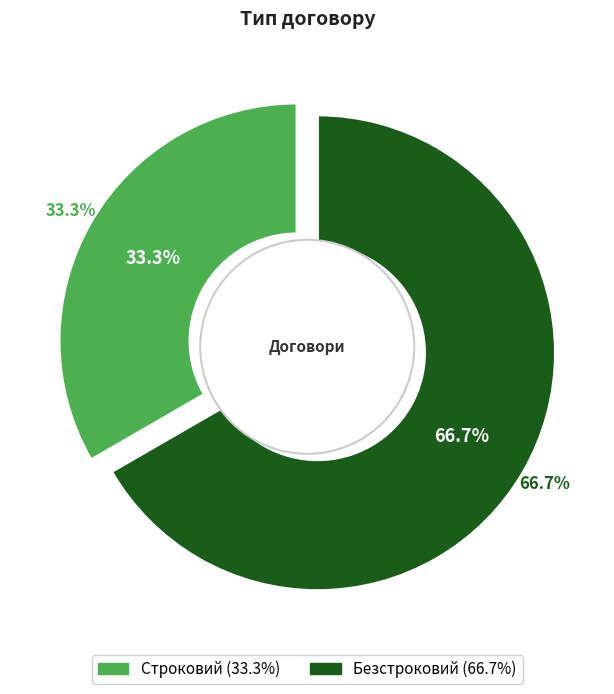

How many segments does this pie chart have?

2